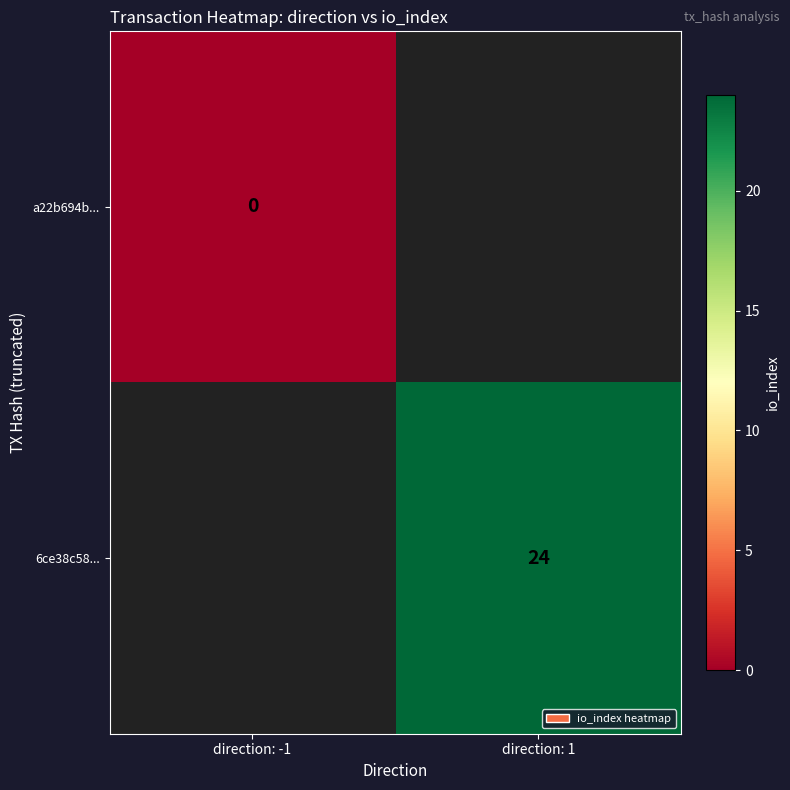

The value of 6ce38c58... at direction: 1 is 40. True or false?

False